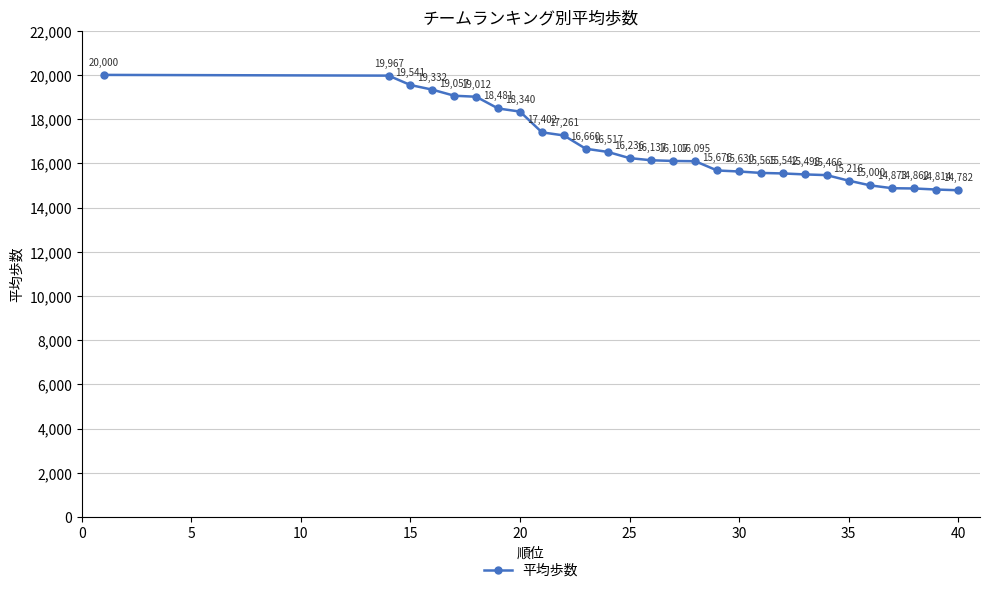

What is the sum of all values?

469069